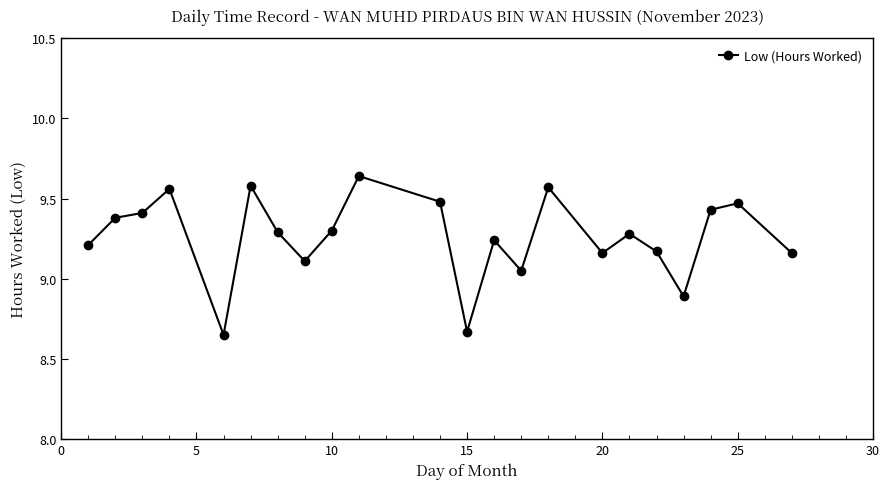

True or false: there are more than 1 points higher than both neighbors.

True